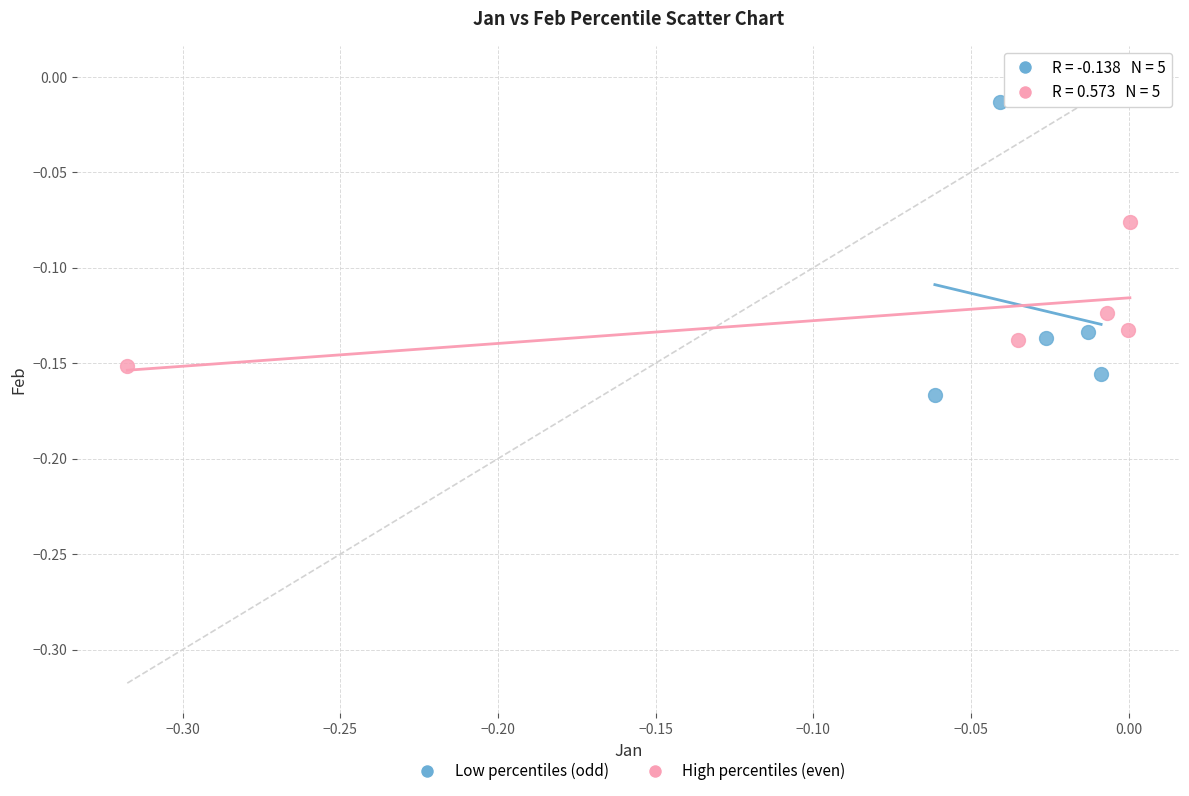

Which series has the largest Y range (max minus min)?

Low percentiles (odd)